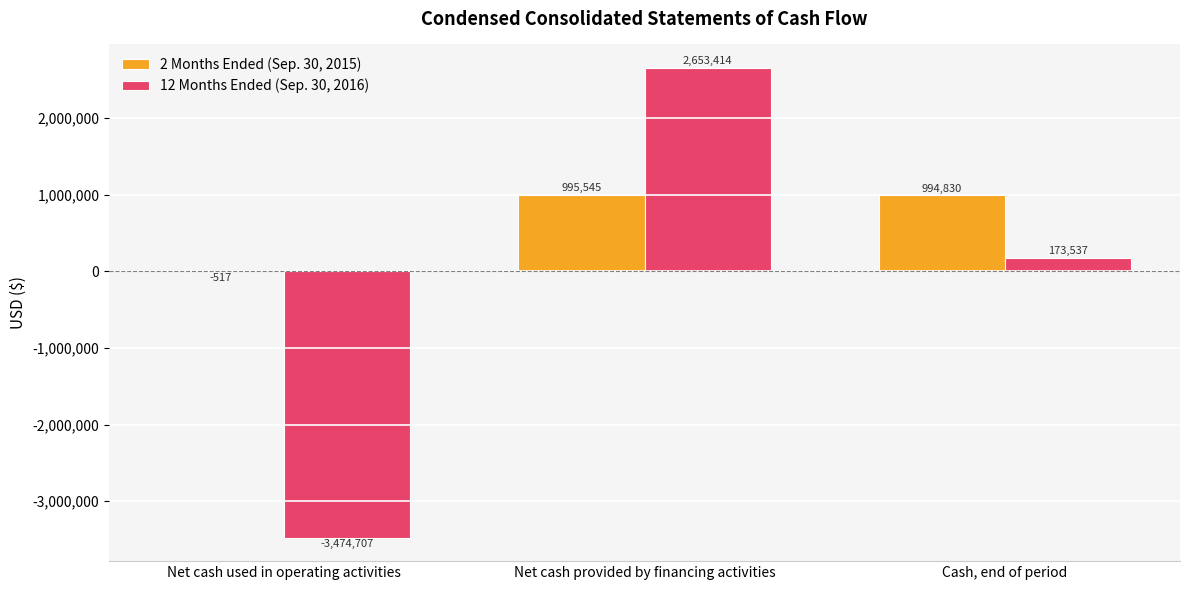

What is the approximate value of 12 Months Ended (Sep. 30, 2016) at Net cash provided by financing activities, to the nearest 100?

2653400